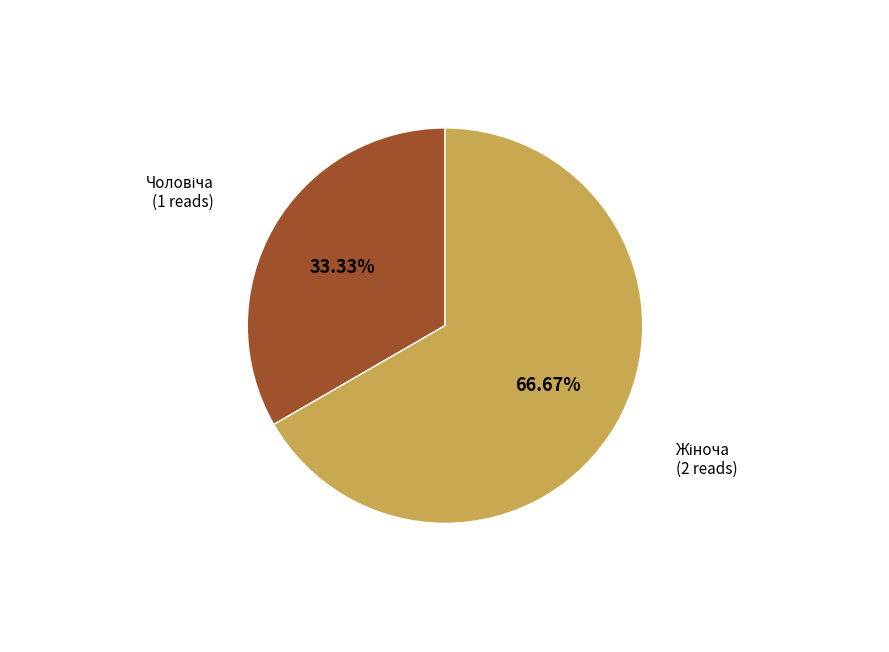

Does any single category account for the majority?

Yes